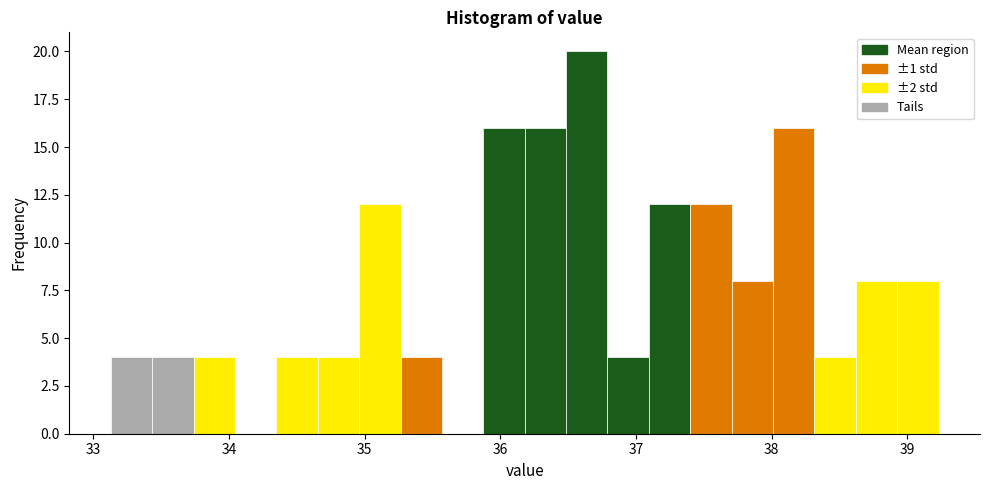

Around what value on the x-axis is the tallest bar? Give the approximate position of its centre, as read against the axis.

36.6